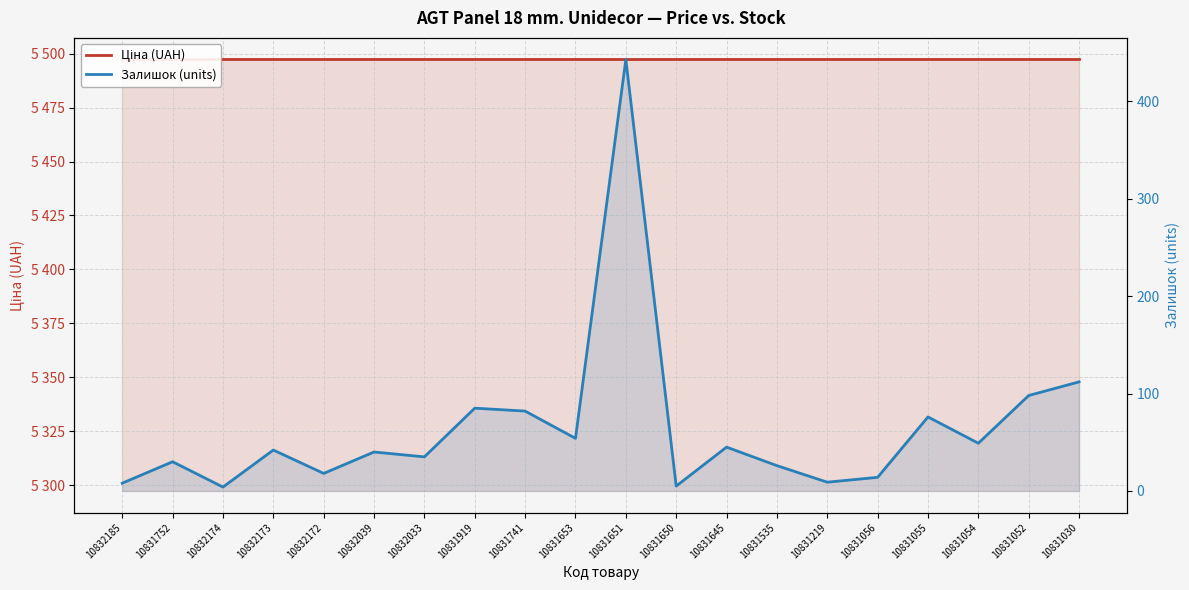

Between 10832039 and 10832174, which is larger?

10832039